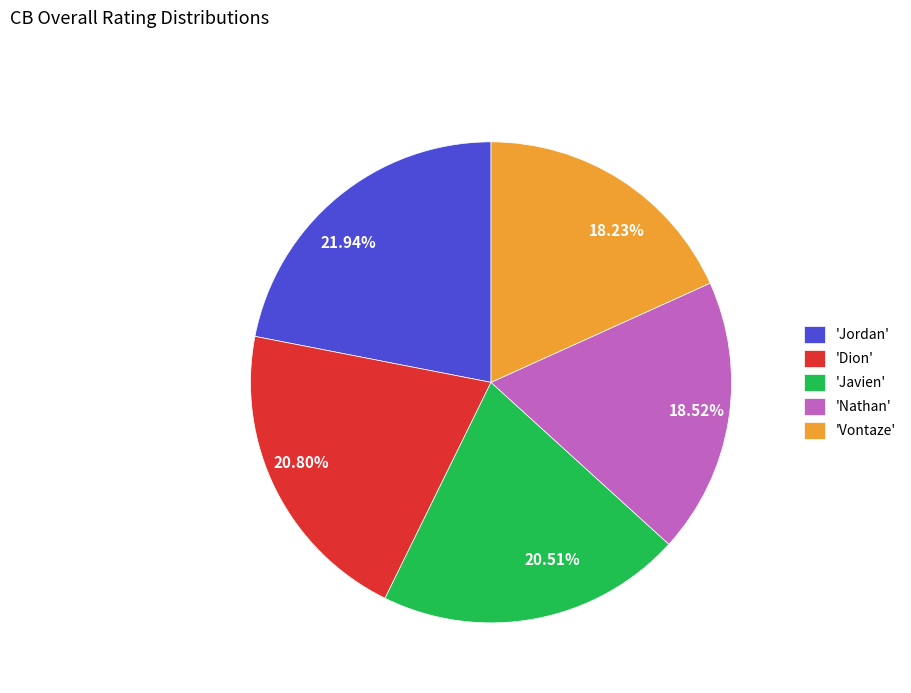

Approximately how many times larger is the value at 18.23% compared to 21.94%?

0.8